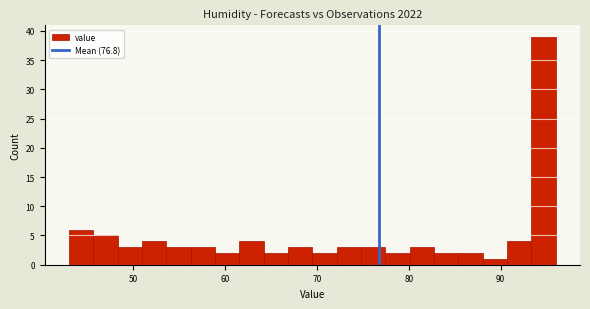

Around what value on the x-axis is the tallest bar? Give the approximate position of its centre, as read against the axis.

95